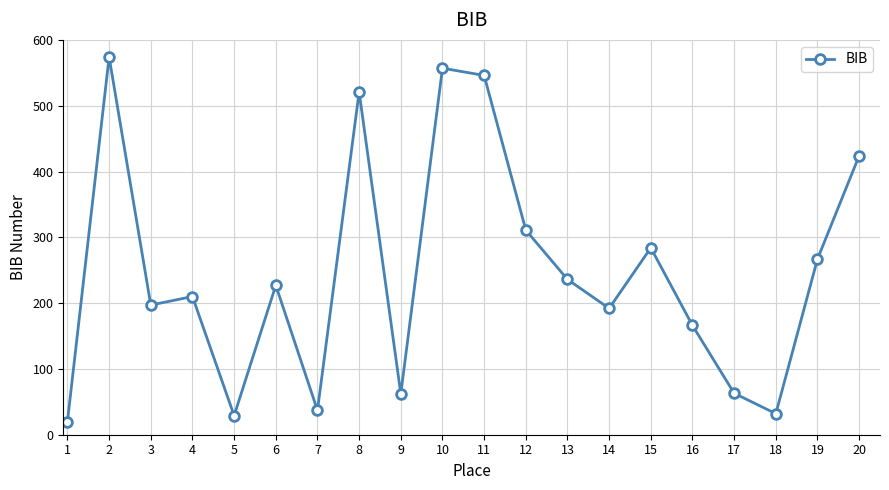

Does the chart have visible grid lines?

Yes